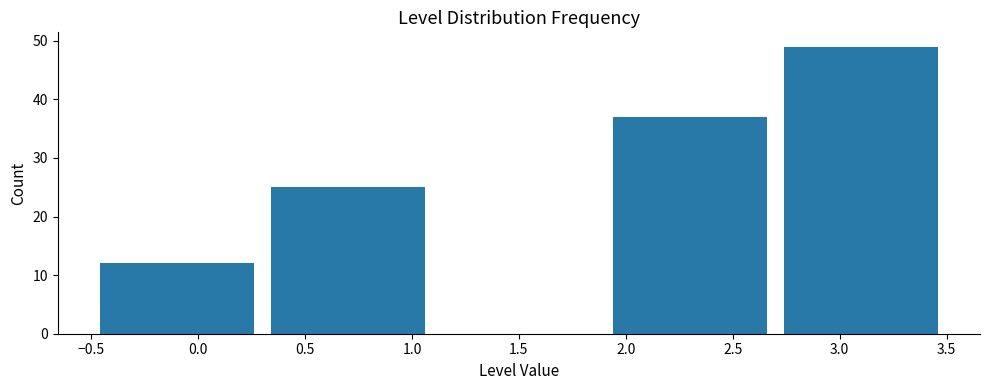

What is the height of the bar covering 1.9 to 2.7 on the x-axis? The values are not printed on the chart, so give them approximately, as read against the axis.

37